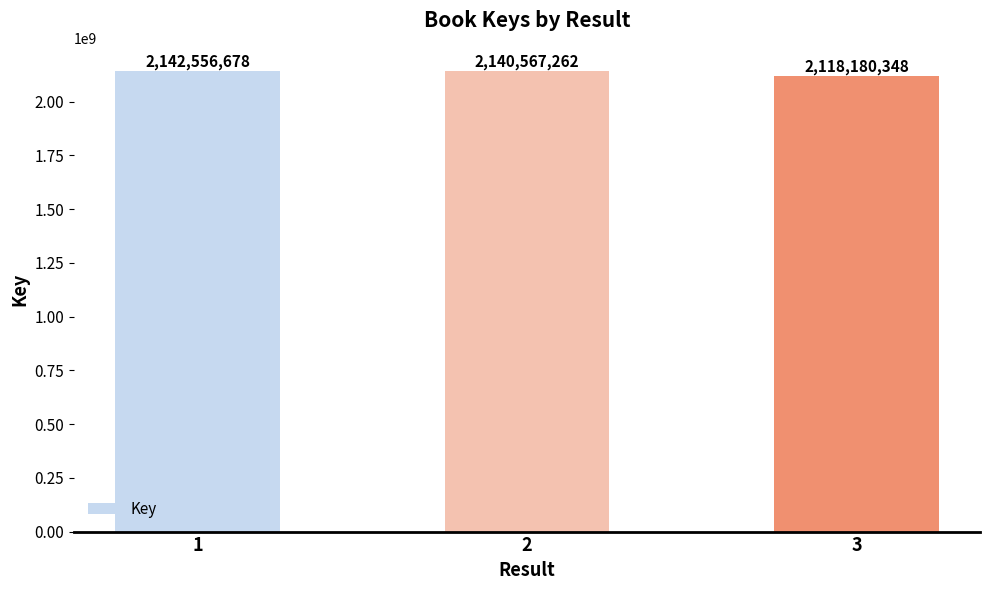

What is the sum of all values?

6401304288